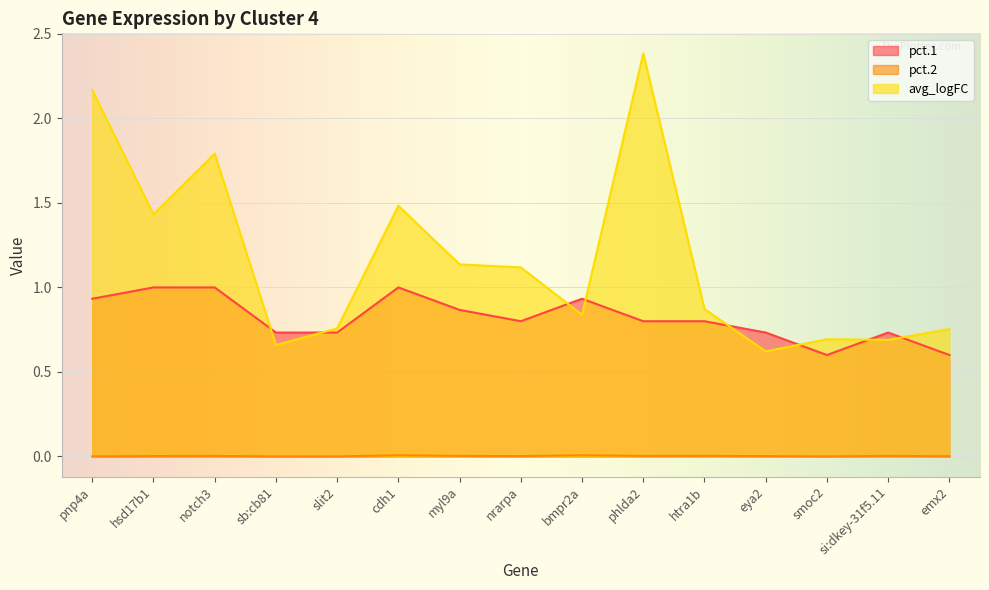

What is the value of the pct.1 point at the 6th from the left?

1.0